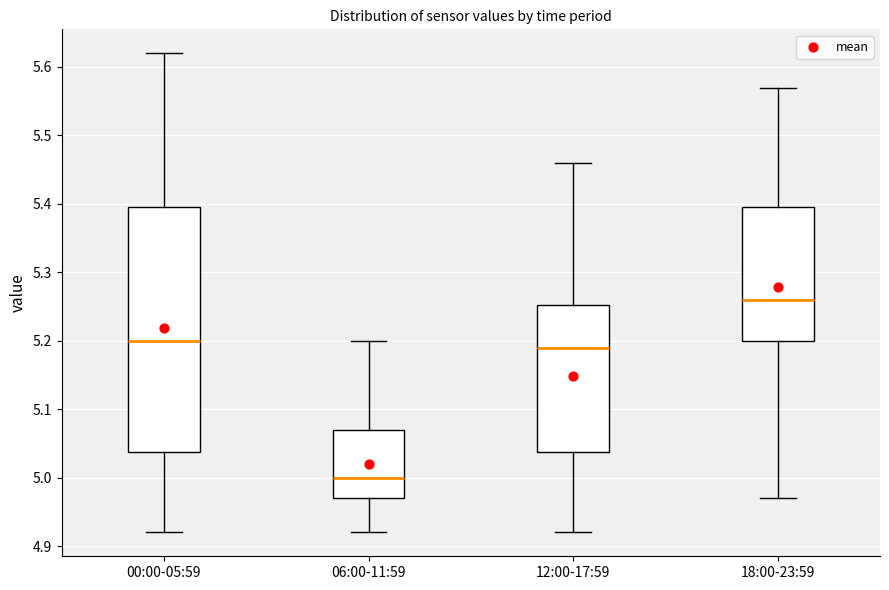

Reading left to right, read every box against the y-axis: the position of its median line, the range the box covers, and the ends of its whiskers. The values are not printed on the chart, so give them approximately, as read against the axis.

00:00-05:59: median 5.20, box 5.04 to 5.40, whiskers 4.92 to 5.62
06:00-11:59: median 5.00, box 4.97 to 5.07, whiskers 4.92 to 5.20
12:00-17:59: median 5.19, box 5.04 to 5.25, whiskers 4.92 to 5.46
18:00-23:59: median 5.26, box 5.20 to 5.40, whiskers 4.97 to 5.57